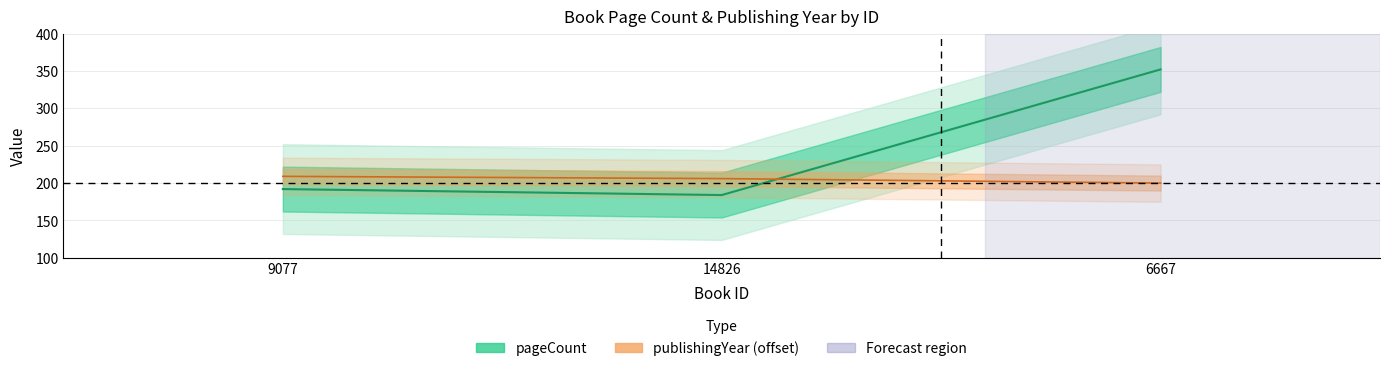

Rank the categories by publishingYear value from highest to lowest.

9077, 14826, 6667